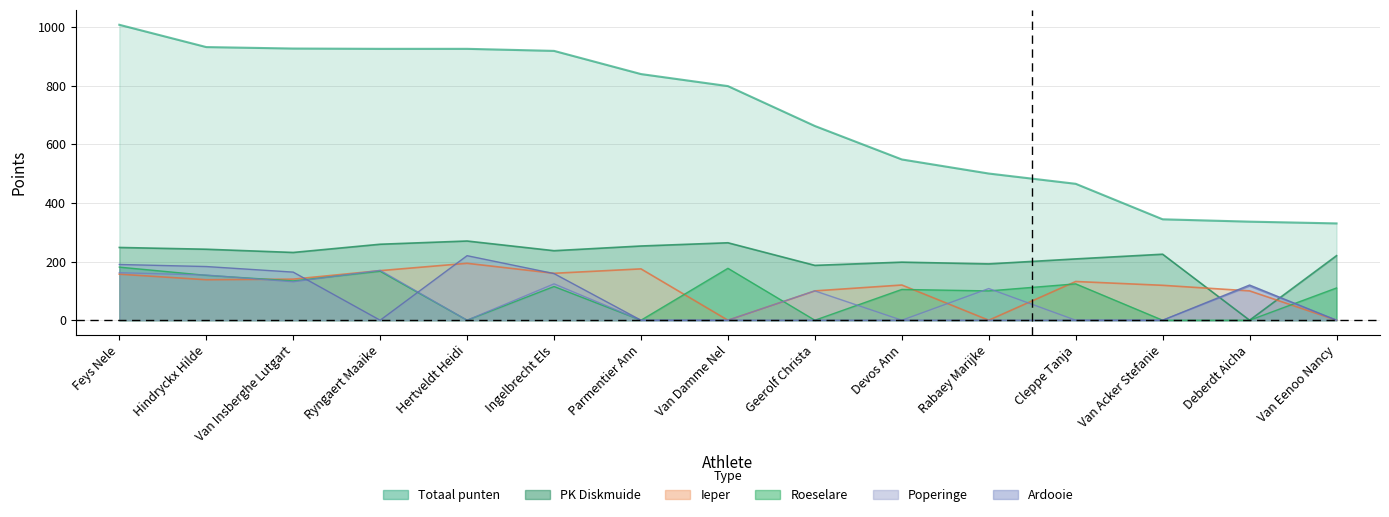

What is the label of the 15th point from the right?

Feys Nele